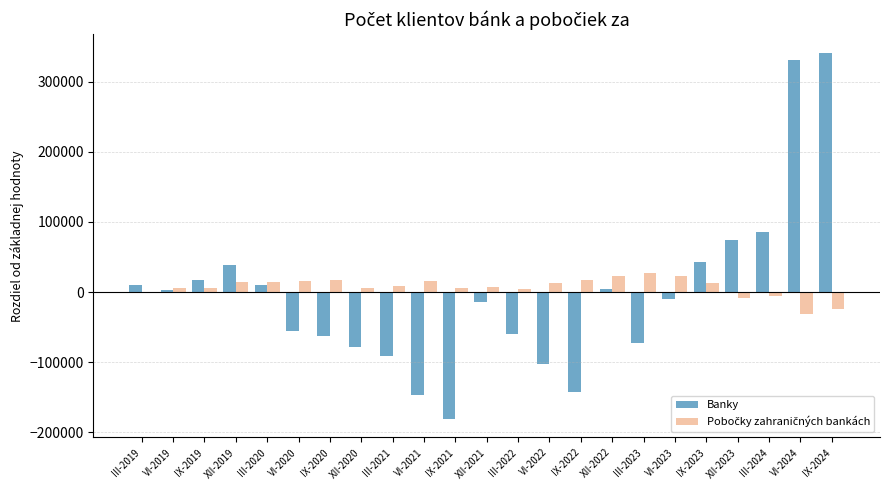

What is the difference between the Banky values at IX-2022 and XII-2020?

64579